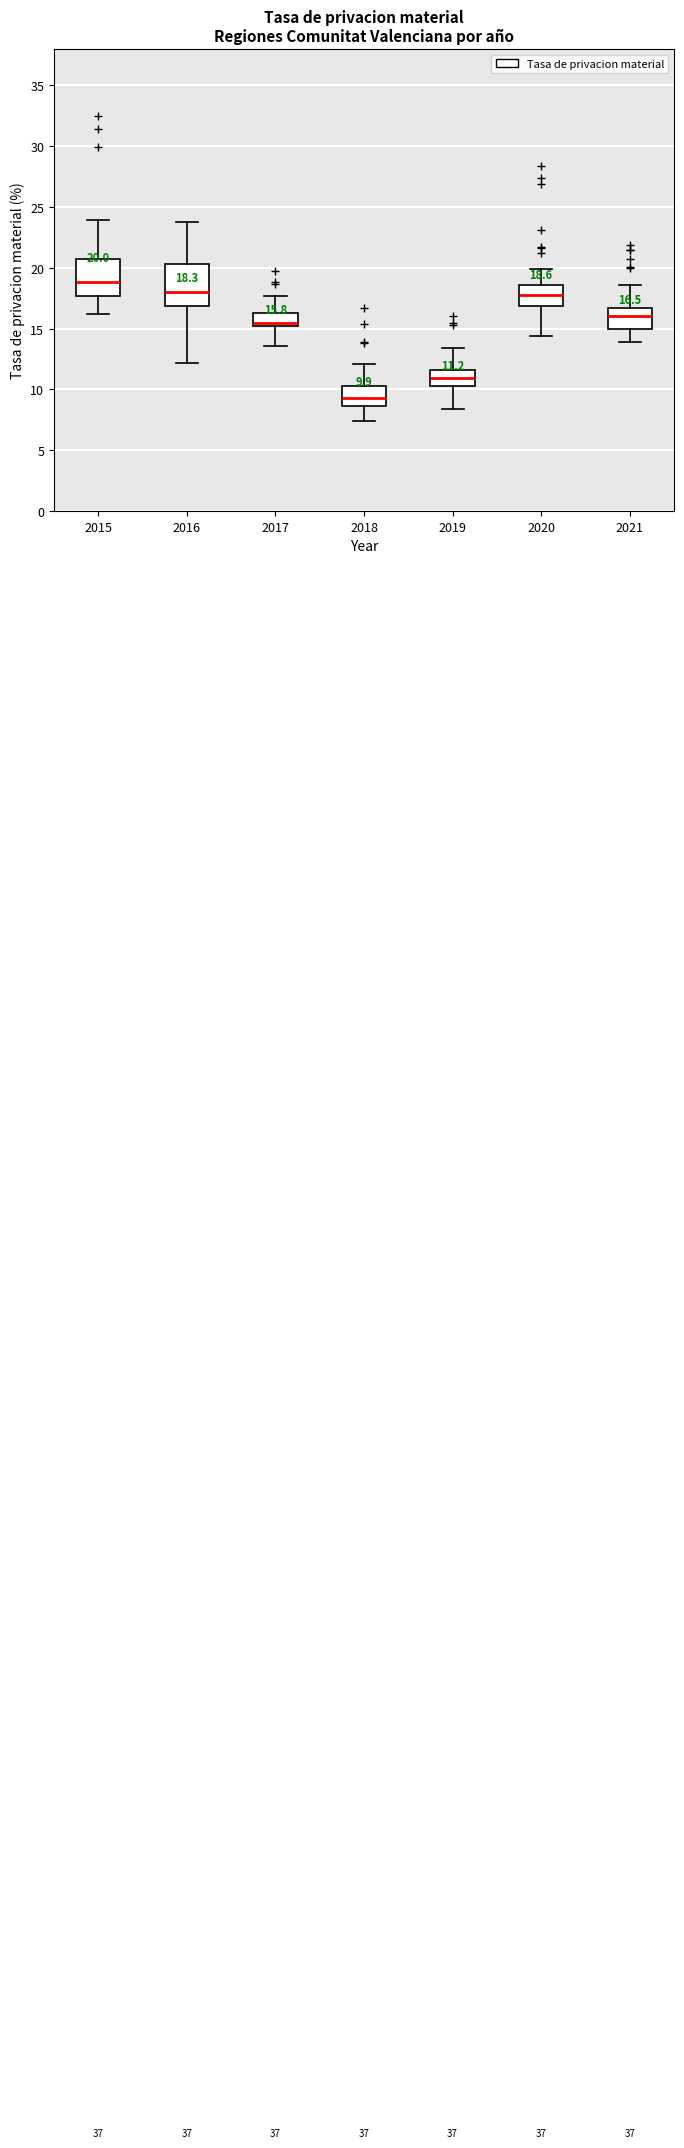

Which box's median line is the lowest?

2018